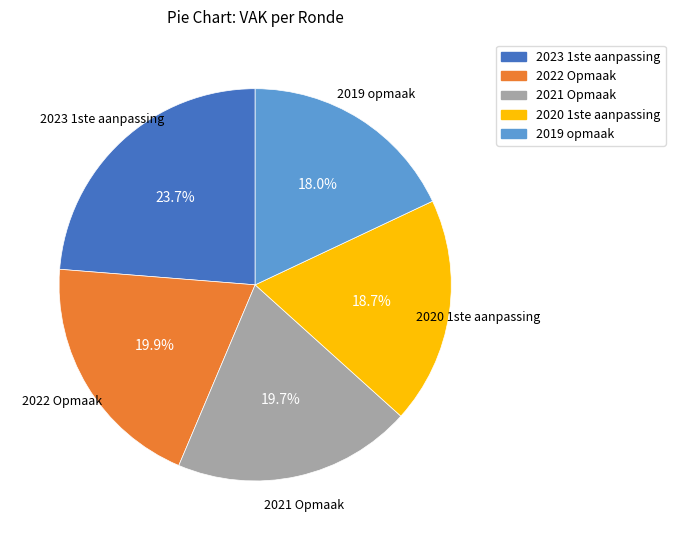

What is the smallest slice in the pie chart?

2019 opmaak